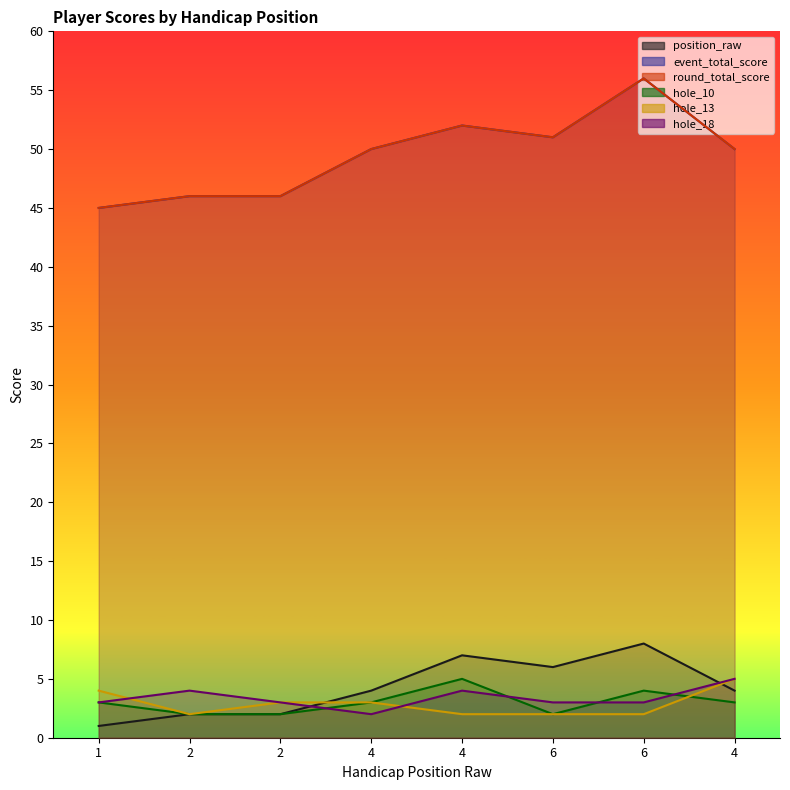

Reading left to right, list all the values displayed in this chart.

position_raw: 1=1	2=2	2=2	4=4	4=7	6=6	6=8	4=4
event_total_score: 1=45	2=46	2=46	4=50	4=52	6=51	6=56	4=50
round_total_score: 1=45	2=46	2=46	4=50	4=52	6=51	6=56	4=50
hole_10: 1=3	2=2	2=2	4=3	4=5	6=2	6=4	4=3
hole_13: 1=4	2=2	2=3	4=3	4=2	6=2	6=2	4=5
hole_18: 1=3	2=4	2=3	4=2	4=4	6=3	6=3	4=5